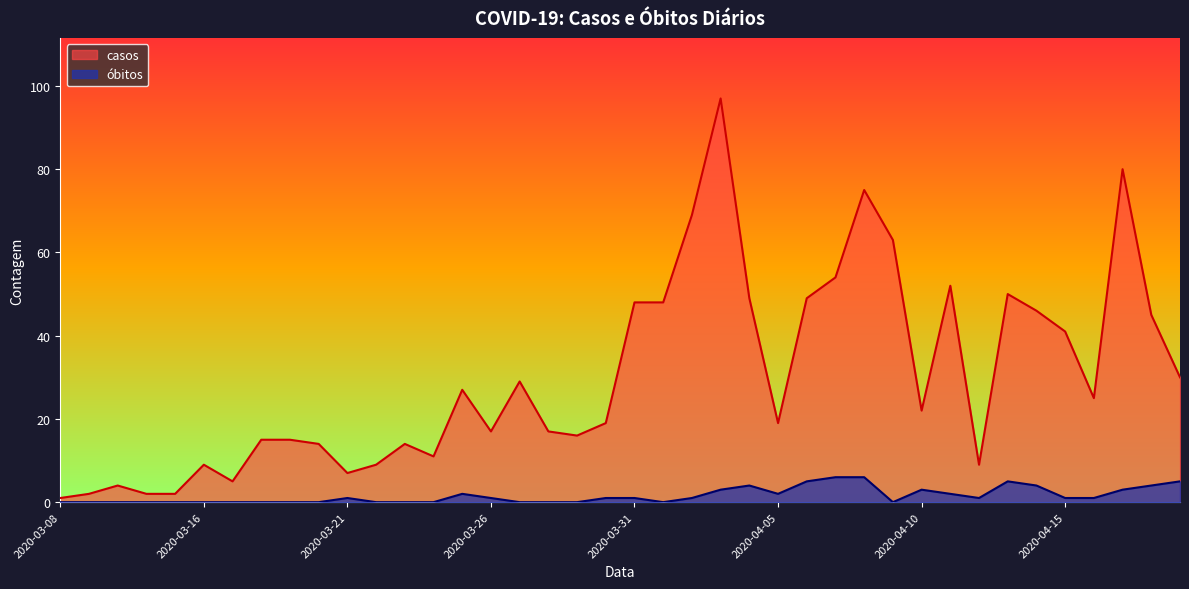

Is the value of óbitos at 2020-03-18 greater than the value of casos at 2020-04-04?

No